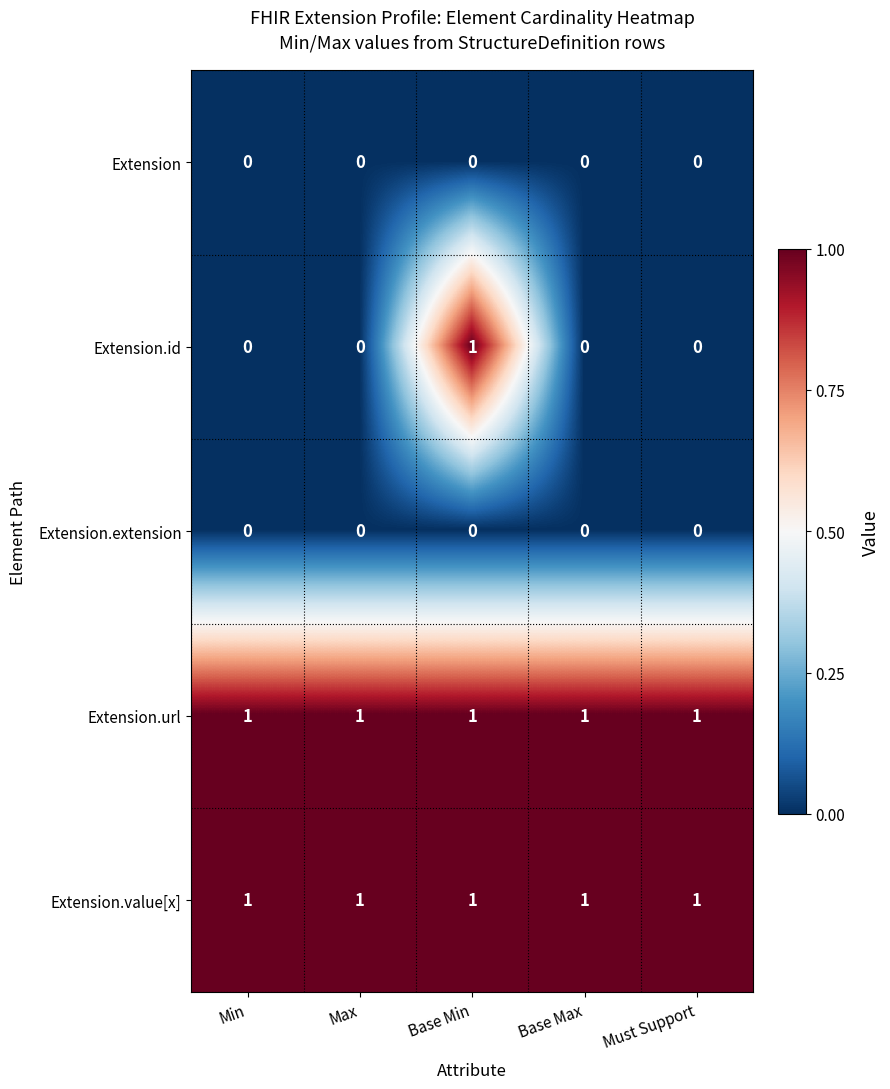

What is the sum of all Extension.value[x] values?

5